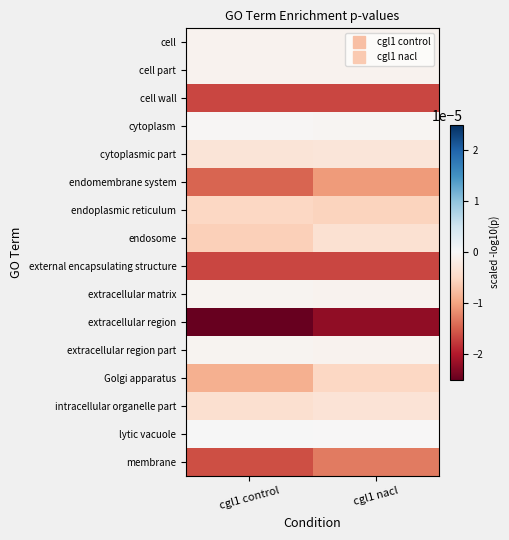

Count the number of categories in the chart.

2